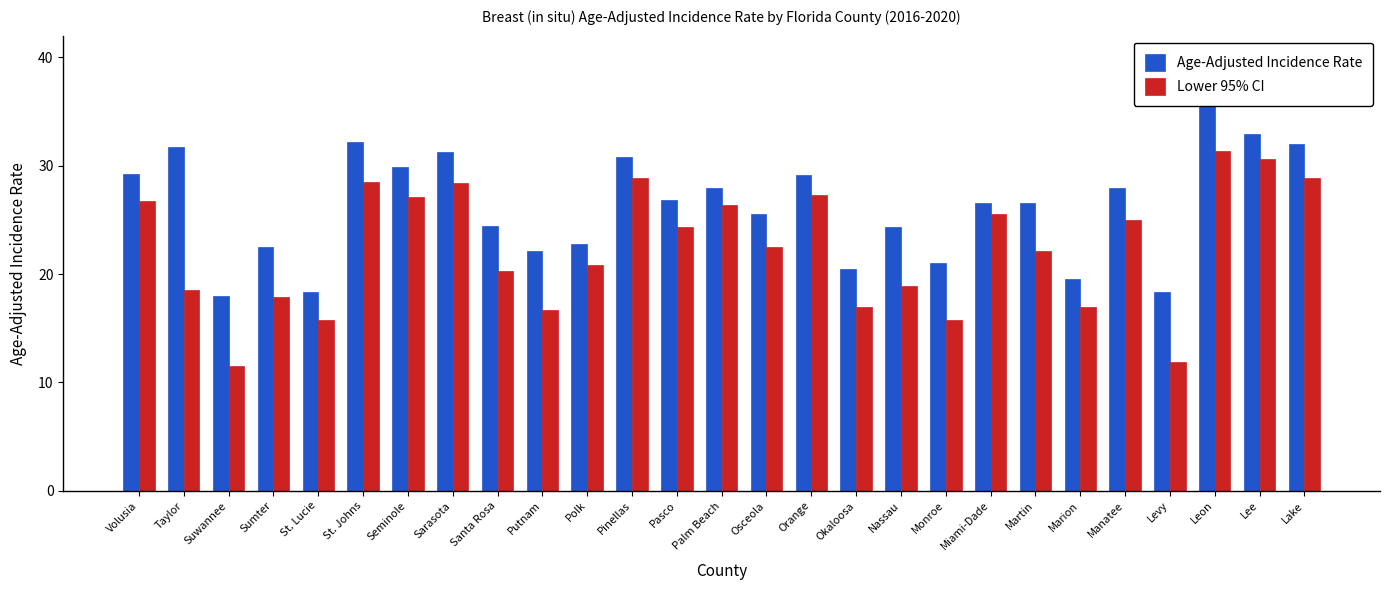

How many bars are there in each group?

2